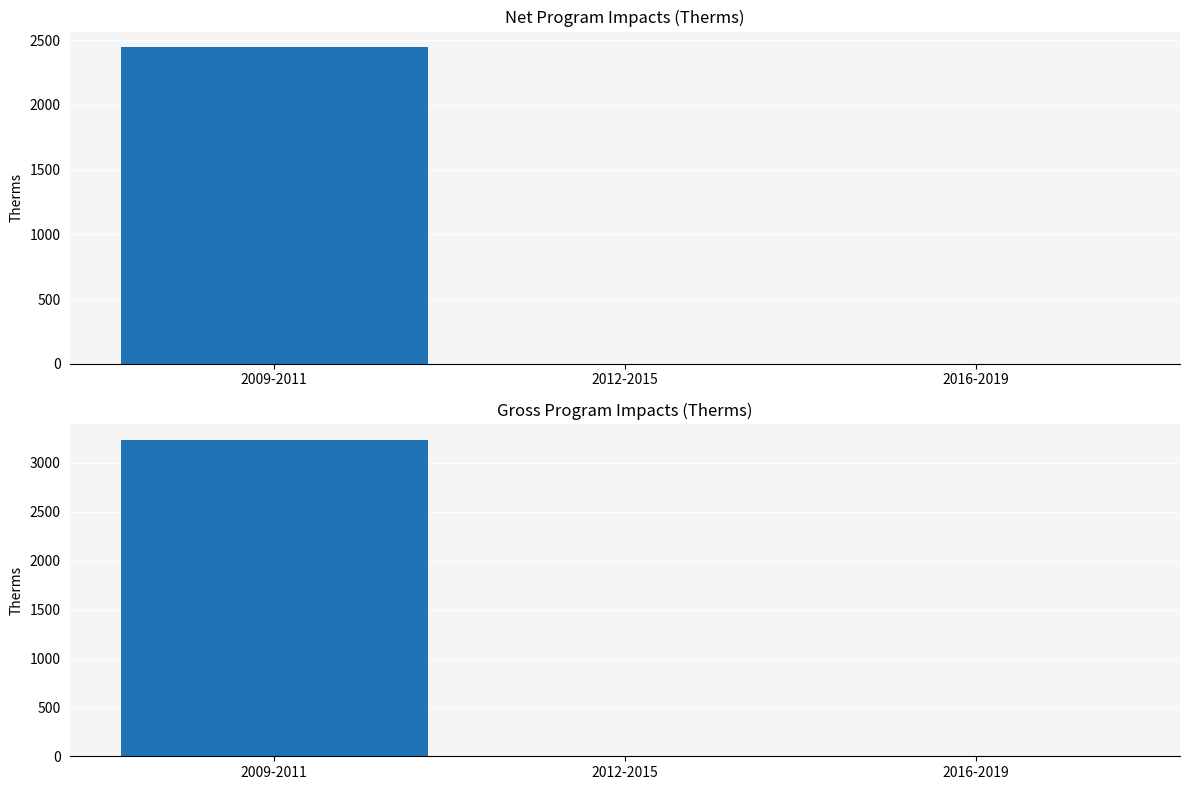

At which category is the sum across all series the highest?

2009-2011